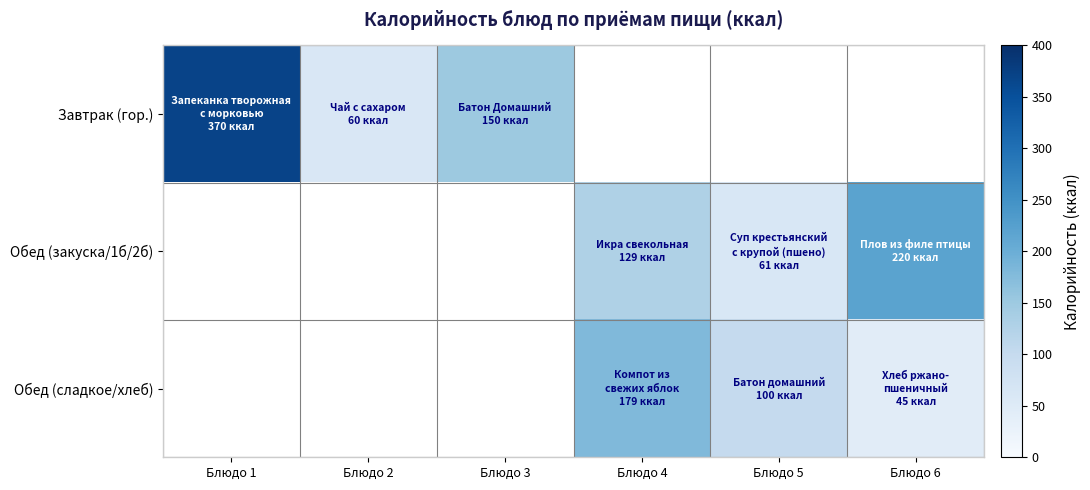

At Блюдо 5, list the series in order from largest to smallest.

Обед (сладкое/хлеб), Обед (закуска/1б/2б), Завтрак (гор.)